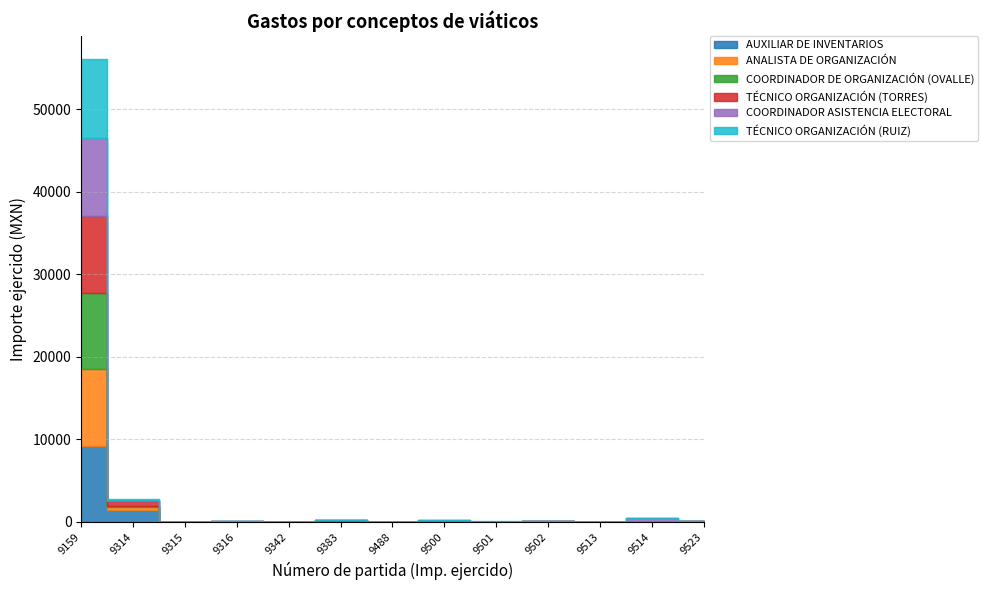

Which series has the largest range (max minus min)?

TÉCNICO ORGANIZACIÓN (RUIZ)